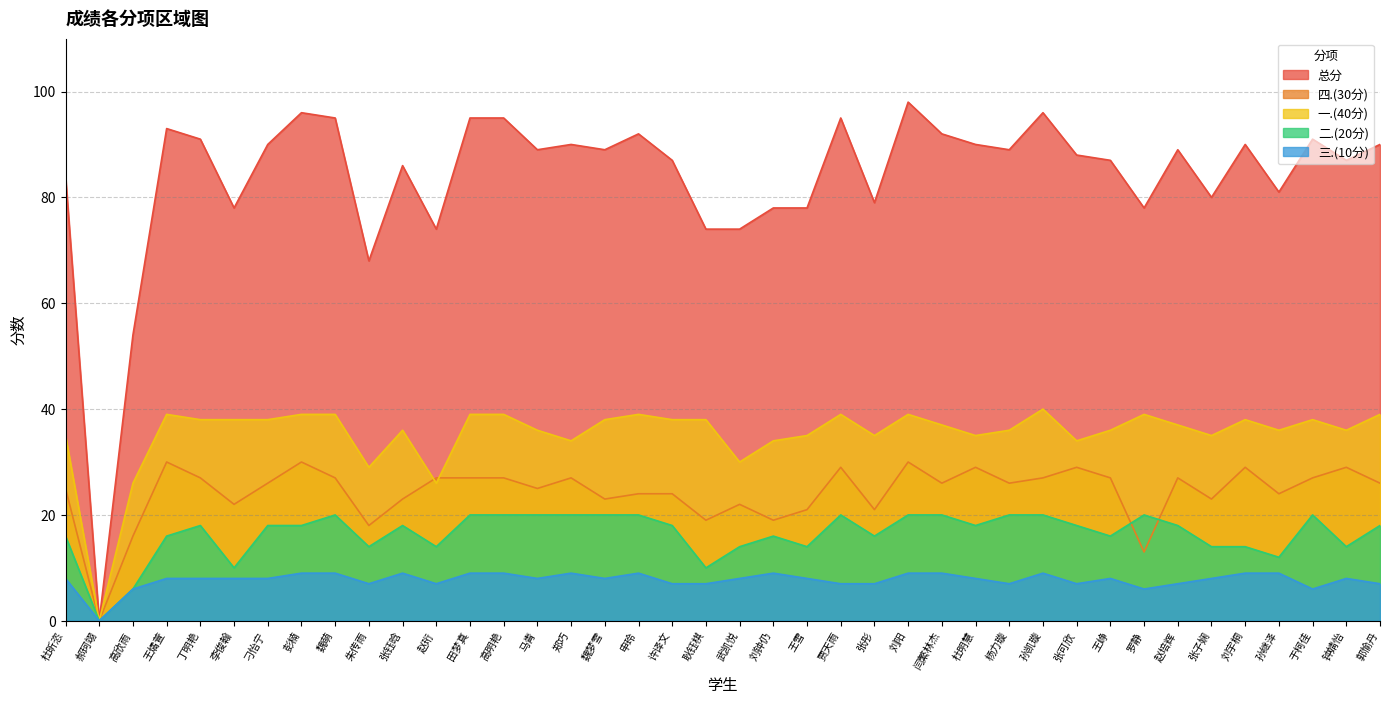

Reading left to right, list all the values displayed in this chart.

总分: 杜昕恣=84	郝珂翊=0	高欣雨=54	王燏萱=93	丁明艳=91	李俊翰=78	刁怡宁=90	彭楠=96	魏萌=95	朱传雨=68	张钰晗=86	赵珩=74	田梦真=95	高明艳=95	马青=89	郑巧=90	魏梦雪=89	申玲=92	许译文=87	耿钰棋=74	武凯悦=74	刘钟仍=78	王雪=78	贾天雨=95	张彤=79	刘阳=98	闫繁林杰=92	杜明慧=90	杨力璇=89	孙凯璇=96	张可欣=88	王峥=87	罗静=78	赵培辉=89	张子娴=80	刘宇桐=90	孙继泽=81	于柯佳=91	钟婧怡=87	郭愉丹=90
四.(30分): 杜昕恣=25	郝珂翊=0	高欣雨=16	王燏萱=30	丁明艳=27	李俊翰=22	刁怡宁=26	彭楠=30	魏萌=27	朱传雨=18	张钰晗=23	赵珩=27	田梦真=27	高明艳=27	马青=25	郑巧=27	魏梦雪=23	申玲=24	许译文=24	耿钰棋=19	武凯悦=22	刘钟仍=19	王雪=21	贾天雨=29	张彤=21	刘阳=30	闫繁林杰=26	杜明慧=29	杨力璇=26	孙凯璇=27	张可欣=29	王峥=27	罗静=13	赵培辉=27	张子娴=23	刘宇桐=29	孙继泽=24	于柯佳=27	钟婧怡=29	郭愉丹=26
一.(40分): 杜昕恣=35	郝珂翊=0	高欣雨=26	王燏萱=39	丁明艳=38	李俊翰=38	刁怡宁=38	彭楠=39	魏萌=39	朱传雨=29	张钰晗=36	赵珩=26	田梦真=39	高明艳=39	马青=36	郑巧=34	魏梦雪=38	申玲=39	许译文=38	耿钰棋=38	武凯悦=30	刘钟仍=34	王雪=35	贾天雨=39	张彤=35	刘阳=39	闫繁林杰=37	杜明慧=35	杨力璇=36	孙凯璇=40	张可欣=34	王峥=36	罗静=39	赵培辉=37	张子娴=35	刘宇桐=38	孙继泽=36	于柯佳=38	钟婧怡=36	郭愉丹=39
二.(20分): 杜昕恣=16	郝珂翊=0	高欣雨=6	王燏萱=16	丁明艳=18	李俊翰=10	刁怡宁=18	彭楠=18	魏萌=20	朱传雨=14	张钰晗=18	赵珩=14	田梦真=20	高明艳=20	马青=20	郑巧=20	魏梦雪=20	申玲=20	许译文=18	耿钰棋=10	武凯悦=14	刘钟仍=16	王雪=14	贾天雨=20	张彤=16	刘阳=20	闫繁林杰=20	杜明慧=18	杨力璇=20	孙凯璇=20	张可欣=18	王峥=16	罗静=20	赵培辉=18	张子娴=14	刘宇桐=14	孙继泽=12	于柯佳=20	钟婧怡=14	郭愉丹=18
三.(10分): 杜昕恣=8	郝珂翊=0	高欣雨=6	王燏萱=8	丁明艳=8	李俊翰=8	刁怡宁=8	彭楠=9	魏萌=9	朱传雨=7	张钰晗=9	赵珩=7	田梦真=9	高明艳=9	马青=8	郑巧=9	魏梦雪=8	申玲=9	许译文=7	耿钰棋=7	武凯悦=8	刘钟仍=9	王雪=8	贾天雨=7	张彤=7	刘阳=9	闫繁林杰=9	杜明慧=8	杨力璇=7	孙凯璇=9	张可欣=7	王峥=8	罗静=6	赵培辉=7	张子娴=8	刘宇桐=9	孙继泽=9	于柯佳=6	钟婧怡=8	郭愉丹=7